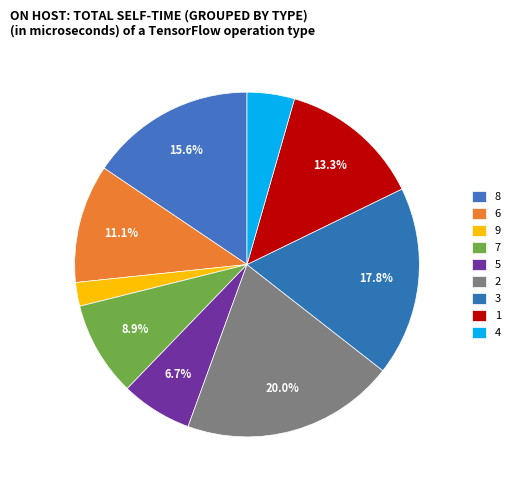

What percentage is the 9 slice, to the nearest percent?

2%